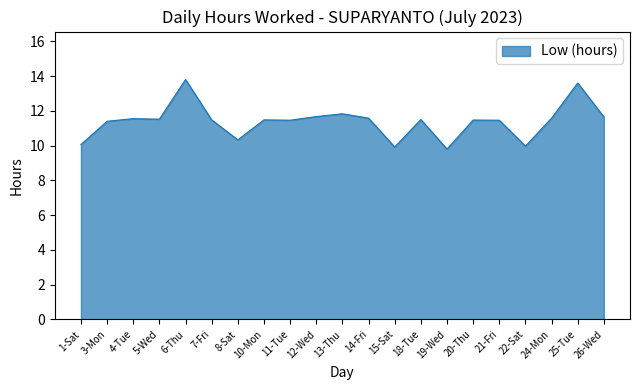

What value does the data have at 19-Wed?

9.8